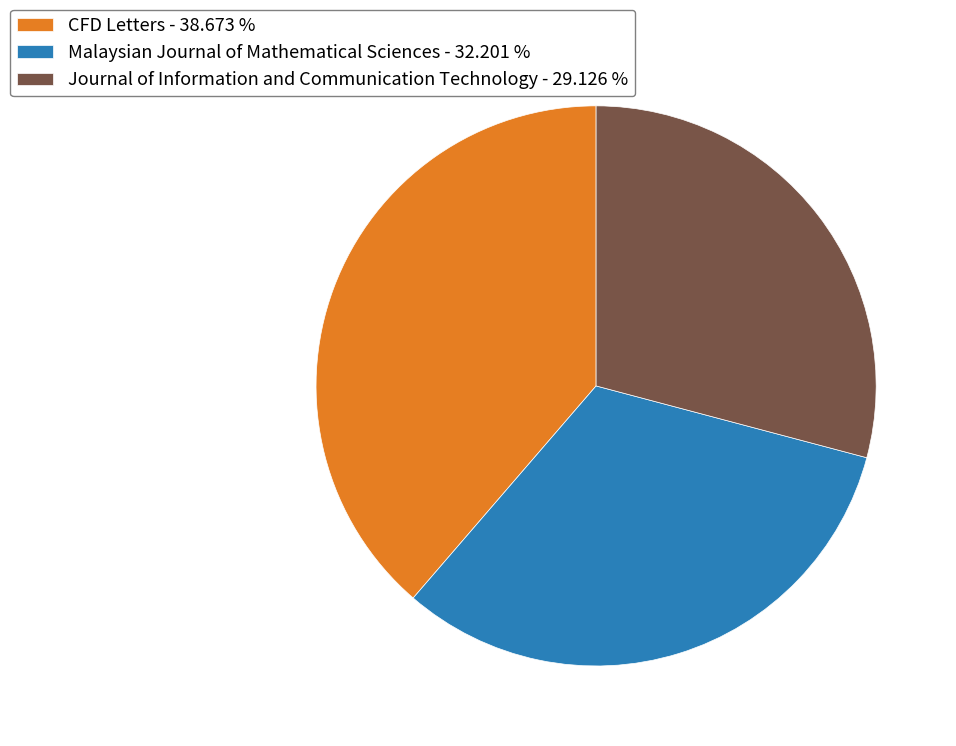

What is the largest slice in the pie chart?

CFD Letters